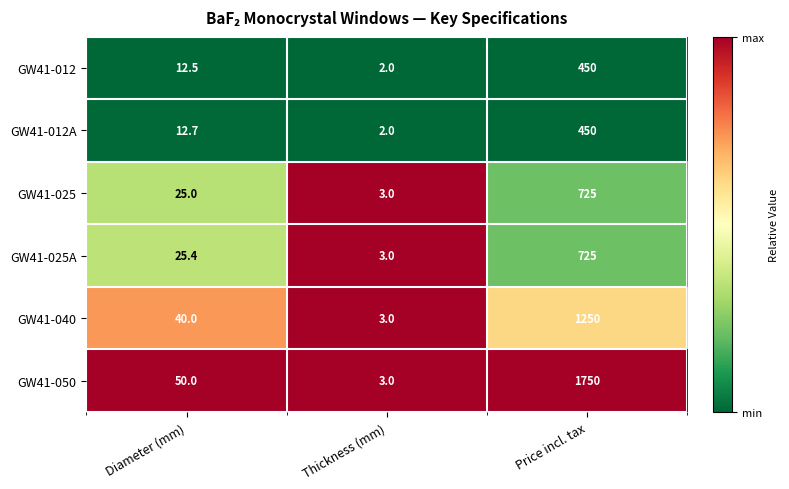

Rank the categories by GW41-012 value from highest to lowest.

Price incl. tax, Diameter (mm), Thickness (mm)